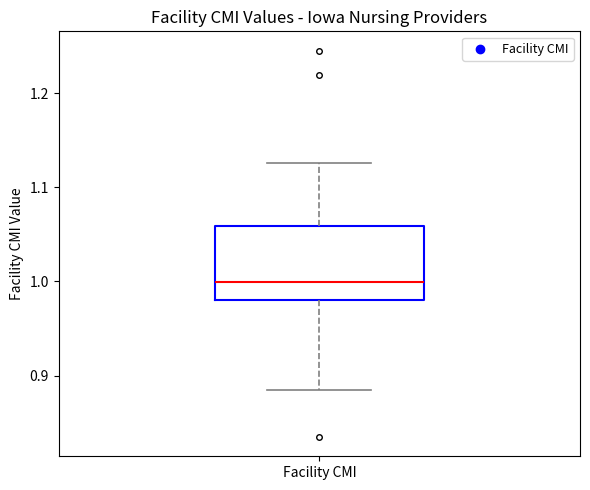

Where does the lower whisker of the box for Facility CMI end on the y-axis? The values are not printed on the chart, so give them approximately, as read against the axis.

0.88